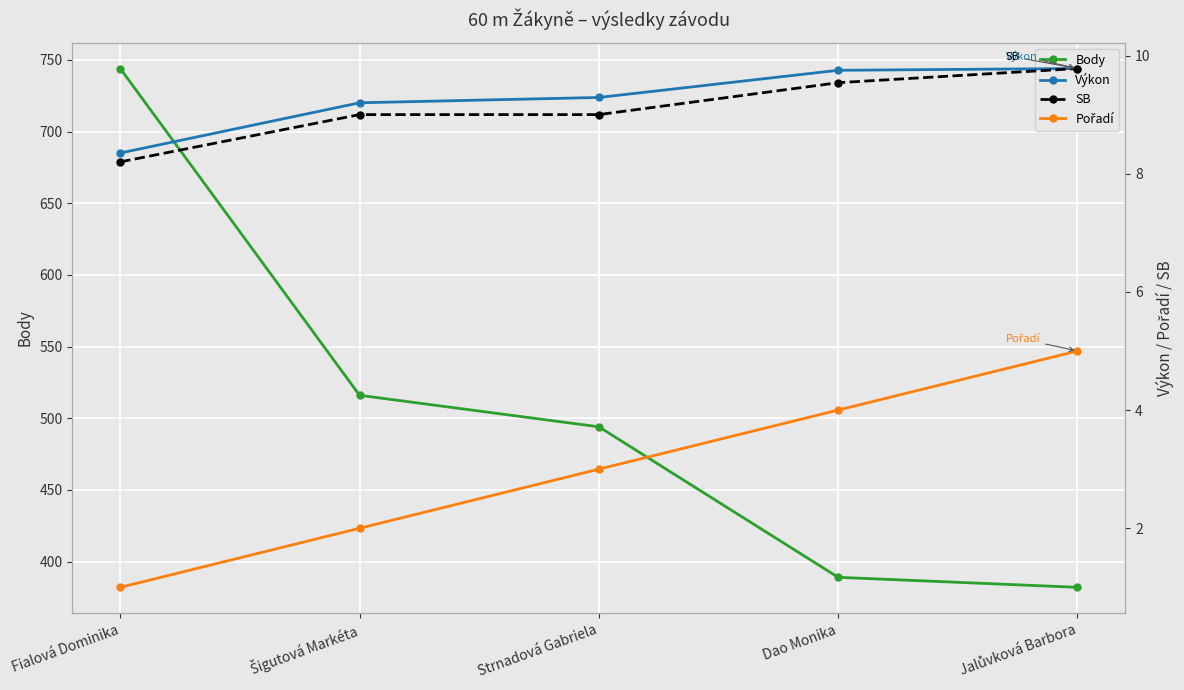

What is the difference between the SB values at Dao Monika and Jalůvková Barbora?

0.2